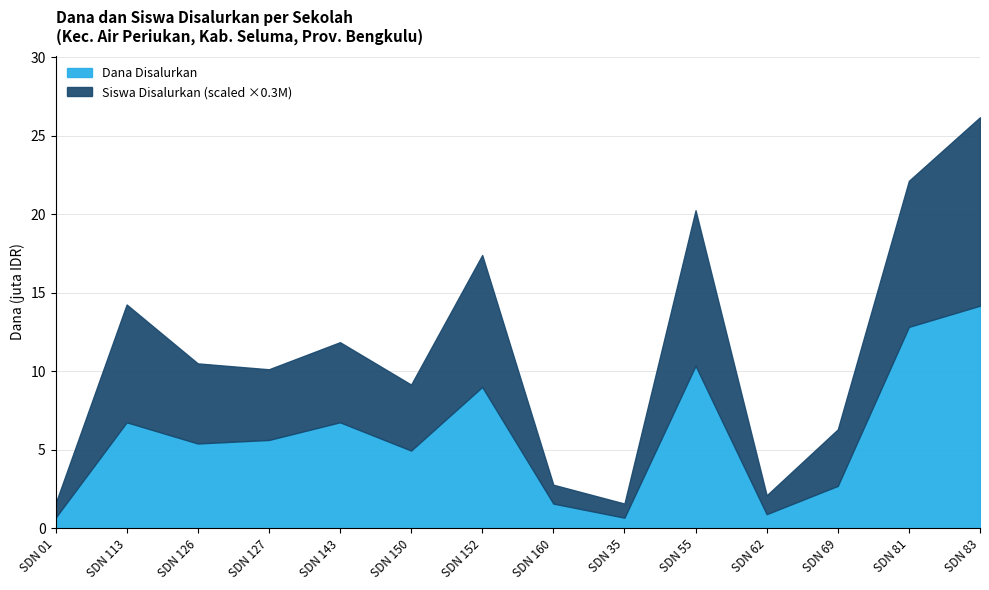

True or false: Siswa Disalurkan has more than 2 points higher than both neighbors.

True